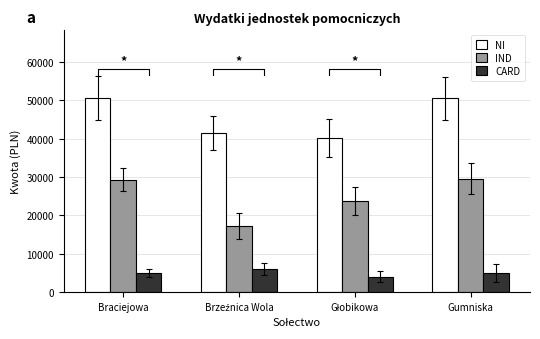

What position from the left is Gumniska?

4